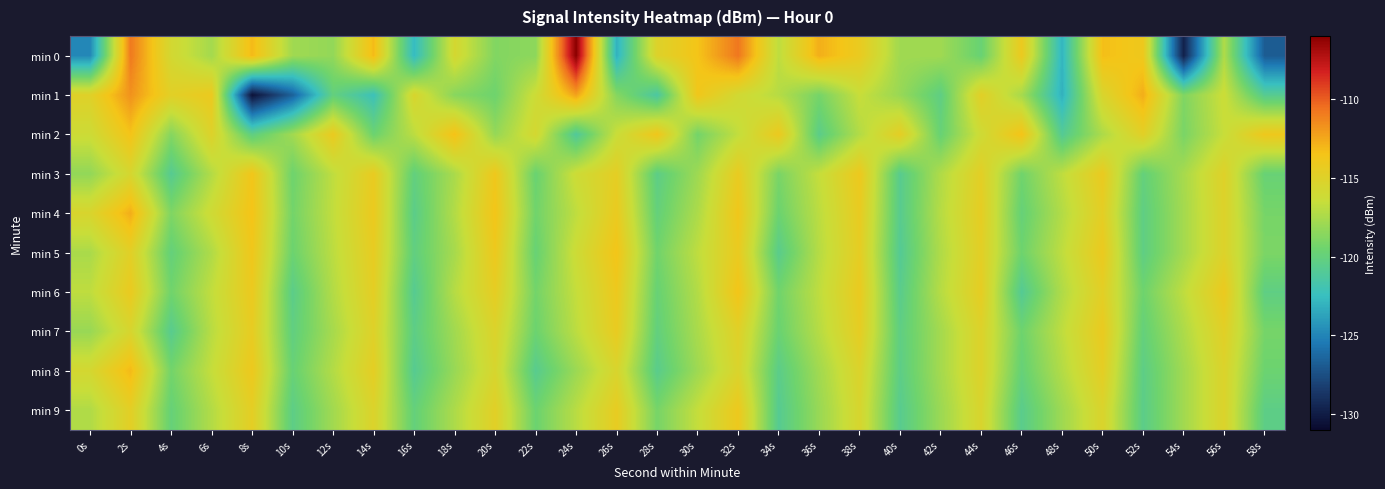

Reading left to right, what are all the values shown in this chart?

min 0: 0s=-124.9	2s=-110.9	4s=-115.8	6s=-117.7	8s=-113.1	10s=-117.8	12s=-118.3	14s=-113.2	16s=-122.7	18s=-115.7	20s=-118.8	22s=-118.5	24s=-106.0	26s=-123.1	28s=-115.1	30s=-113.5	32s=-110.8	34s=-116.8	36s=-112.7	38s=-114.3	40s=-117.9	42s=-117.8	44s=-119.8	46s=-114.1	48s=-123.0	50s=-113.3	52s=-114.0	54s=-129.8	56s=-117.3	58s=-126.9
min 1: 0s=-114.9	2s=-111.7	4s=-114.8	6s=-114.1	8s=-130.5	10s=-126.6	12s=-120.1	14s=-122.3	16s=-115.4	18s=-118.6	20s=-119.5	22s=-116.2	24s=-112.3	26s=-118.7	28s=-121.4	30s=-113.8	32s=-115.9	34s=-117.1	36s=-119.2	38s=-116.5	40s=-118.1	42s=-120.3	44s=-114.8	46s=-117.6	48s=-123.1	50s=-115.4	52s=-112.7	54s=-118.9	56s=-116.3	58s=-120.8
min 2: 0s=-116.2	2s=-113.5	4s=-118.7	6s=-115.1	8s=-120.3	10s=-117.8	12s=-114.2	14s=-119.6	16s=-116.9	18s=-113.4	20s=-118.2	22s=-115.7	24s=-121.1	26s=-116.4	28s=-113.8	30s=-119.3	32s=-116.7	34s=-114.1	36s=-120.5	38s=-117.2	40s=-114.6	42s=-119.8	44s=-116.1	46s=-113.5	48s=-120.9	50s=-117.4	52s=-114.8	54s=-119.1	56s=-116.5	58s=-113.9
min 3: 0s=-118.3	2s=-115.6	4s=-120.8	6s=-117.2	8s=-113.7	10s=-119.5	12s=-116.8	14s=-114.3	16s=-120.1	18s=-117.5	20s=-113.9	22s=-119.7	24s=-116.2	26s=-114.6	28s=-120.4	30s=-117.9	32s=-114.3	34s=-119.1	36s=-116.6	38s=-114.0	40s=-120.7	42s=-117.3	44s=-114.7	46s=-119.4	48s=-116.8	50s=-114.2	52s=-120.0	54s=-117.6	56s=-115.0	58s=-119.8
min 4: 0s=-115.4	2s=-112.7	4s=-118.9	6s=-116.1	8s=-113.5	10s=-119.3	12s=-116.7	14s=-114.1	16s=-120.5	18s=-117.2	20s=-113.6	22s=-119.4	24s=-116.8	26s=-114.2	28s=-120.0	30s=-117.4	32s=-113.8	34s=-119.6	36s=-116.9	38s=-114.3	40s=-120.7	42s=-117.1	44s=-114.5	46s=-119.9	48s=-117.2	50s=-114.6	52s=-120.3	54s=-117.7	56s=-115.1	58s=-119.2
min 5: 0s=-117.5	2s=-114.8	4s=-120.0	6s=-117.3	8s=-113.8	10s=-119.6	12s=-116.9	14s=-114.4	16s=-120.2	18s=-117.6	20s=-114.0	22s=-119.8	24s=-116.2	26s=-113.6	28s=-119.4	30s=-116.8	32s=-114.2	34s=-120.6	36s=-117.1	38s=-114.5	40s=-120.9	42s=-117.3	44s=-114.7	46s=-119.5	48s=-116.8	50s=-114.1	52s=-120.3	54s=-117.7	56s=-115.1	58s=-119.0
min 6: 0s=-116.8	2s=-114.2	4s=-119.4	6s=-116.7	8s=-114.1	10s=-120.5	12s=-117.2	14s=-114.6	16s=-120.8	18s=-117.1	20s=-114.5	22s=-119.3	24s=-116.6	26s=-114.0	28s=-119.8	30s=-117.2	32s=-113.6	34s=-119.4	36s=-116.8	38s=-114.2	40s=-120.6	42s=-117.1	44s=-114.5	46s=-120.9	48s=-117.3	50s=-114.7	52s=-119.5	54s=-116.8	56s=-114.1	58s=-120.3
min 7: 0s=-118.1	2s=-115.5	4s=-120.7	6s=-117.0	8s=-114.4	10s=-120.2	12s=-117.6	14s=-115.0	16s=-120.4	18s=-117.8	20s=-115.2	22s=-119.6	24s=-116.9	26s=-114.3	28s=-120.1	30s=-117.5	32s=-114.9	34s=-119.7	36s=-117.1	38s=-114.5	40s=-120.3	42s=-117.7	44s=-115.1	46s=-119.5	48s=-116.8	50s=-114.2	52s=-120.0	54s=-117.4	56s=-114.8	58s=-119.2
min 8: 0s=-115.7	2s=-113.1	4s=-119.3	6s=-116.6	8s=-114.0	10s=-119.8	12s=-117.2	14s=-114.6	16s=-120.8	18s=-118.1	20s=-115.5	22s=-120.7	24s=-118.0	26s=-115.4	28s=-120.6	30s=-117.9	32s=-115.3	34s=-120.5	36s=-117.8	38s=-115.2	40s=-120.4	42s=-117.7	44s=-115.1	46s=-119.9	48s=-117.2	50s=-114.6	52s=-120.4	54s=-117.8	56s=-115.2	58s=-119.6
min 9: 0s=-117.3	2s=-114.7	4s=-119.9	6s=-117.2	8s=-114.6	10s=-120.4	12s=-117.8	14s=-115.2	16s=-120.0	18s=-117.4	20s=-114.8	22s=-119.6	24s=-117.0	26s=-114.4	28s=-119.2	30s=-116.6	32s=-114.0	34s=-120.8	36s=-118.1	38s=-115.5	40s=-120.7	42s=-118.0	44s=-115.4	46s=-120.6	48s=-117.9	50s=-115.3	52s=-120.5	54s=-117.8	56s=-115.2	58s=-120.4